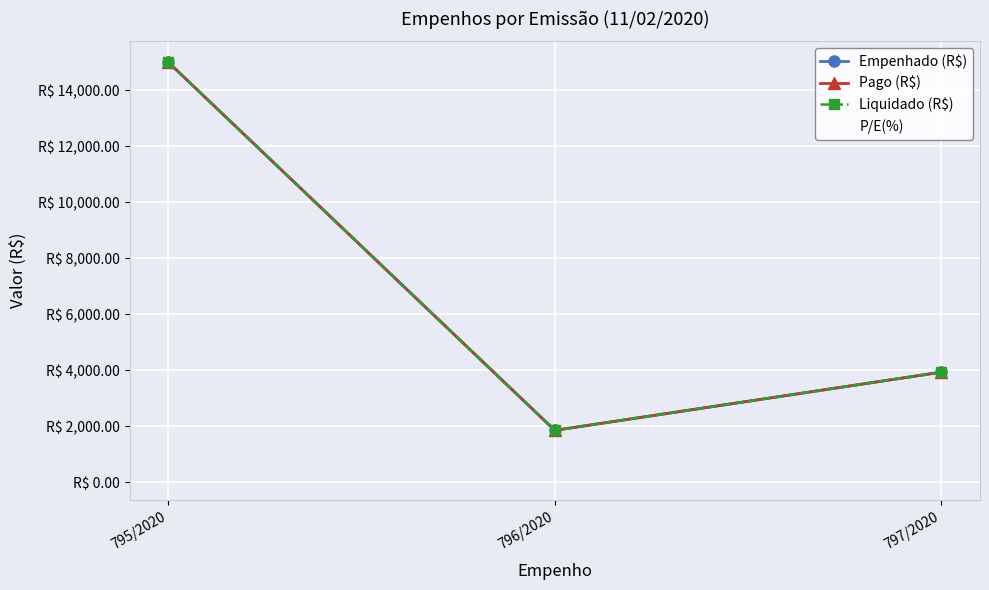

The P/E(%) series shows 100.0 at 797/2020. True or false?

True